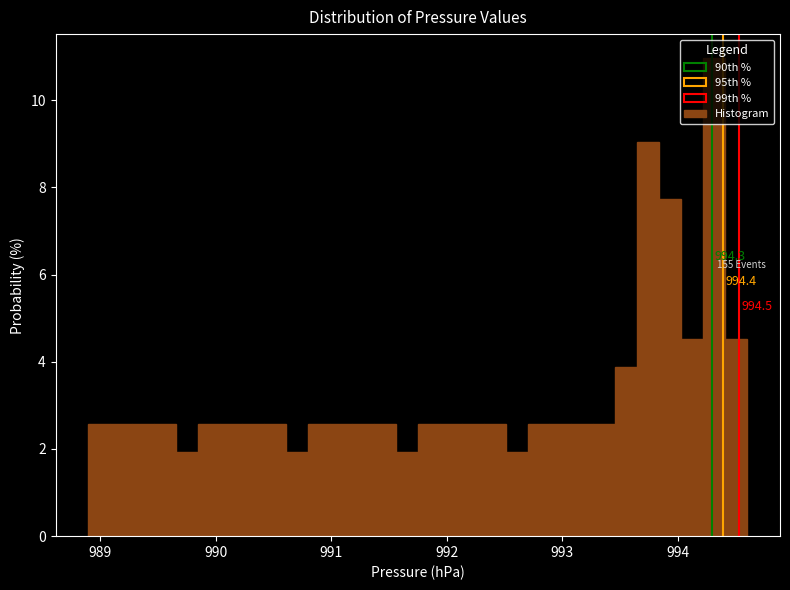

Around what value on the x-axis is the tallest bar? Give the approximate position of its centre, as read against the axis.

994.3